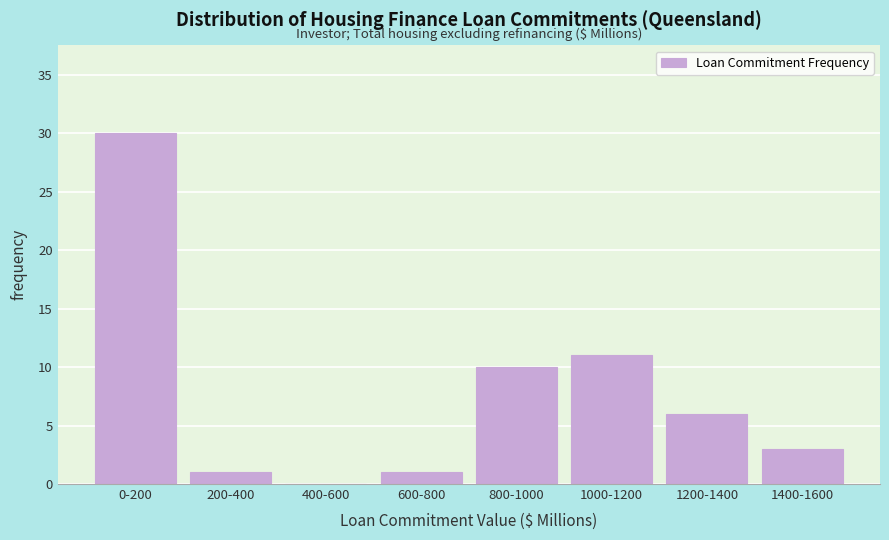

Reading right to left, list all the values displayed in this chart.

1400-1600=3	1200-1400=6	1000-1200=11	800-1000=10	600-800=1	400-600=0	200-400=1	0-200=30